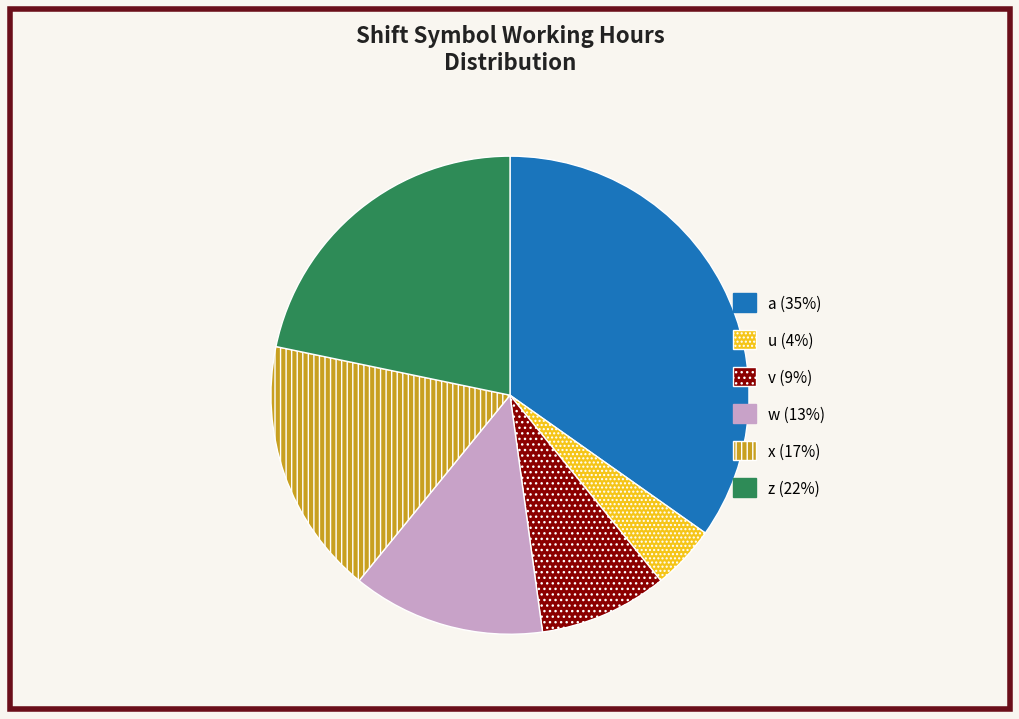

Is it true that x is 17% of the pie?

True